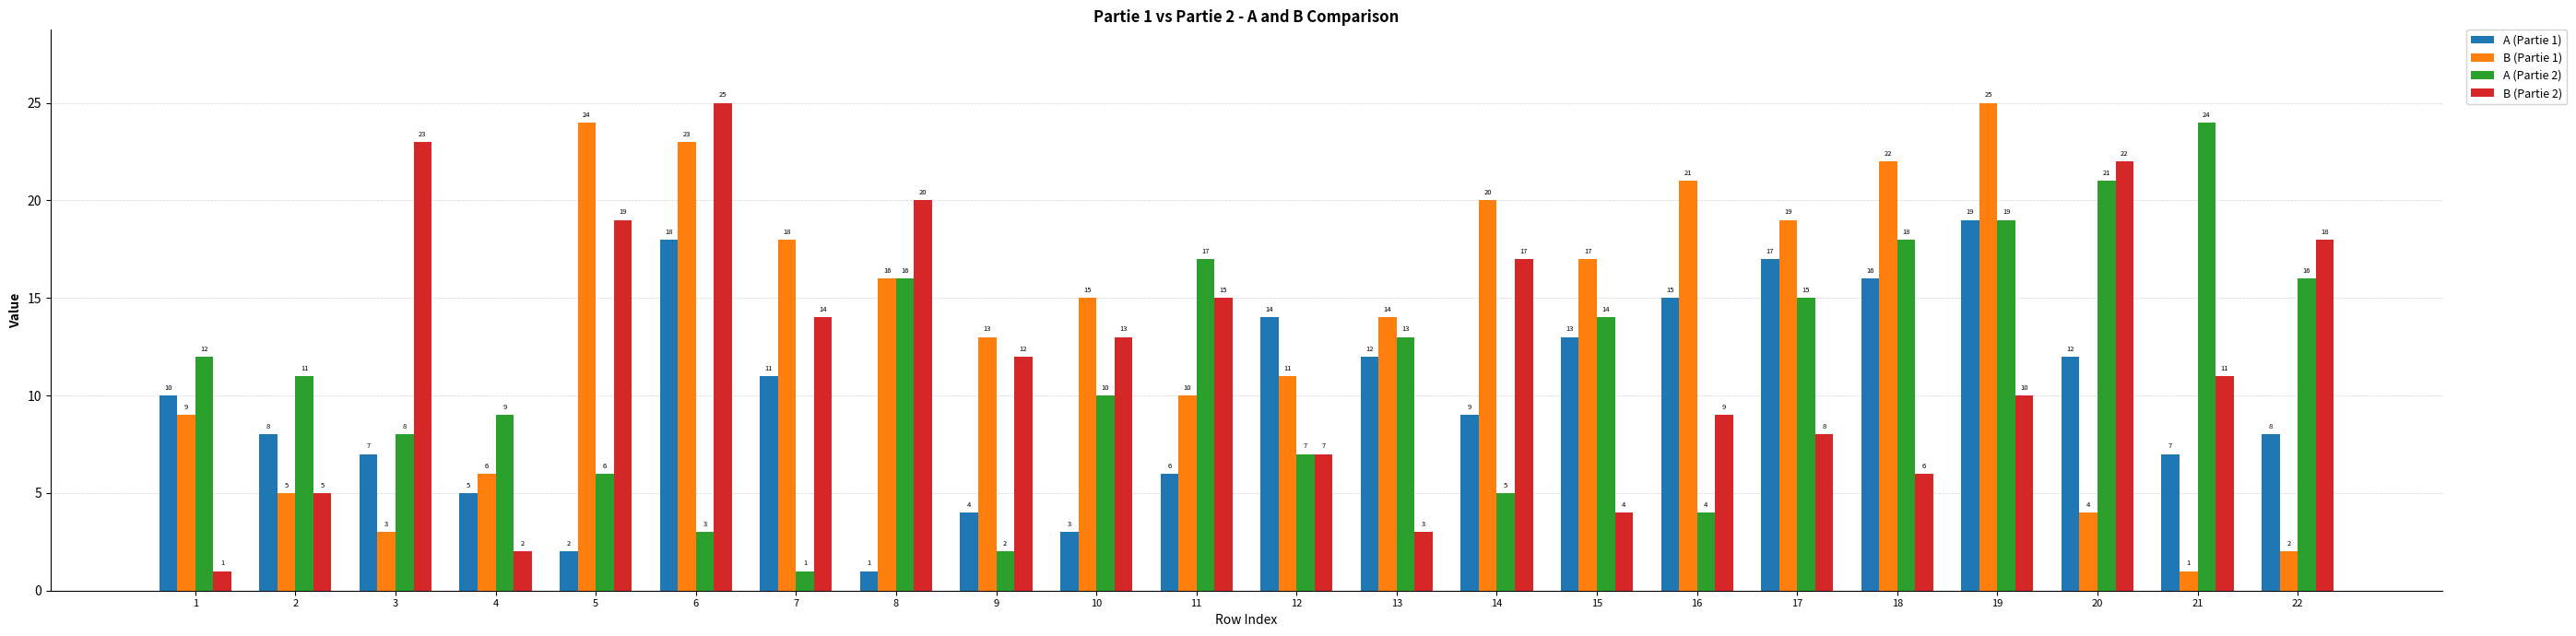

How many groups of bars are there?

22